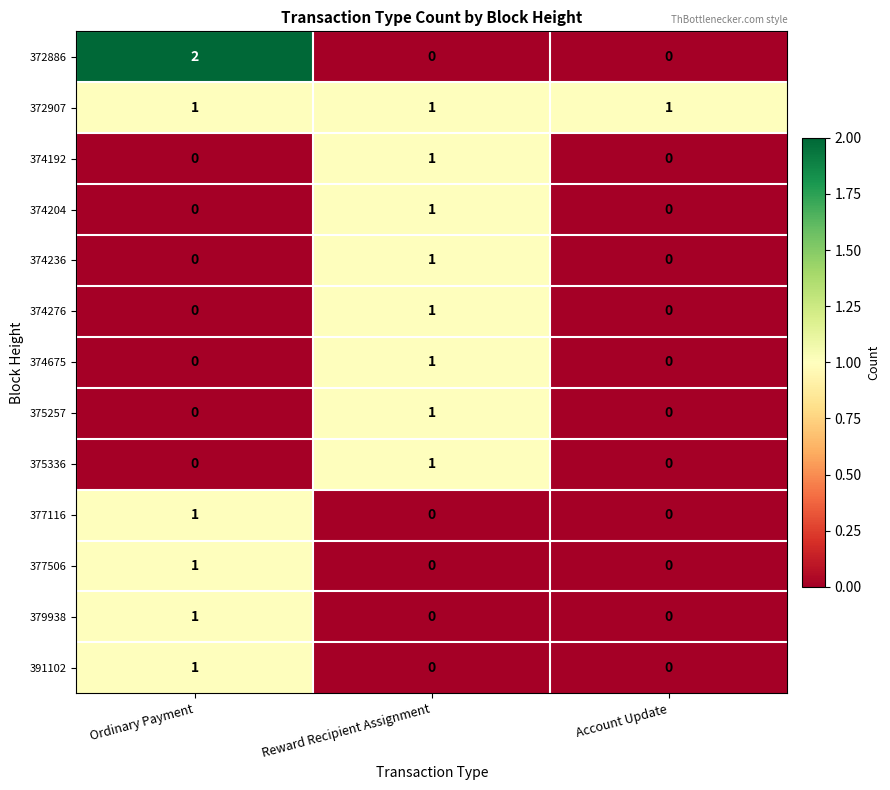

What is the total value across all series at Reward Recipient Assignment?

8